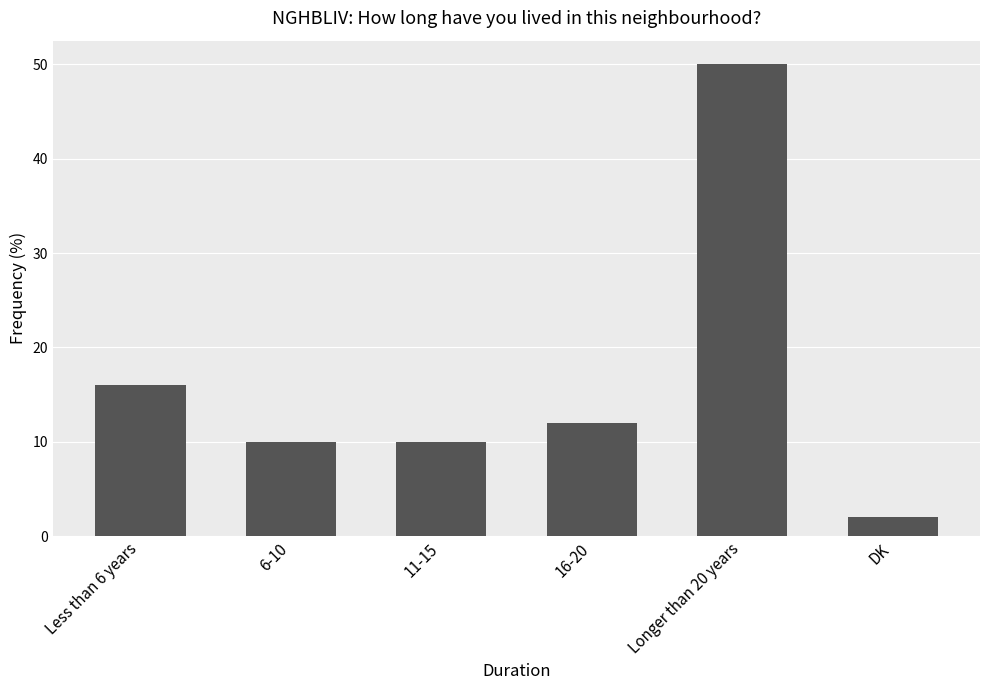

What is the maximum value shown in the chart?

50